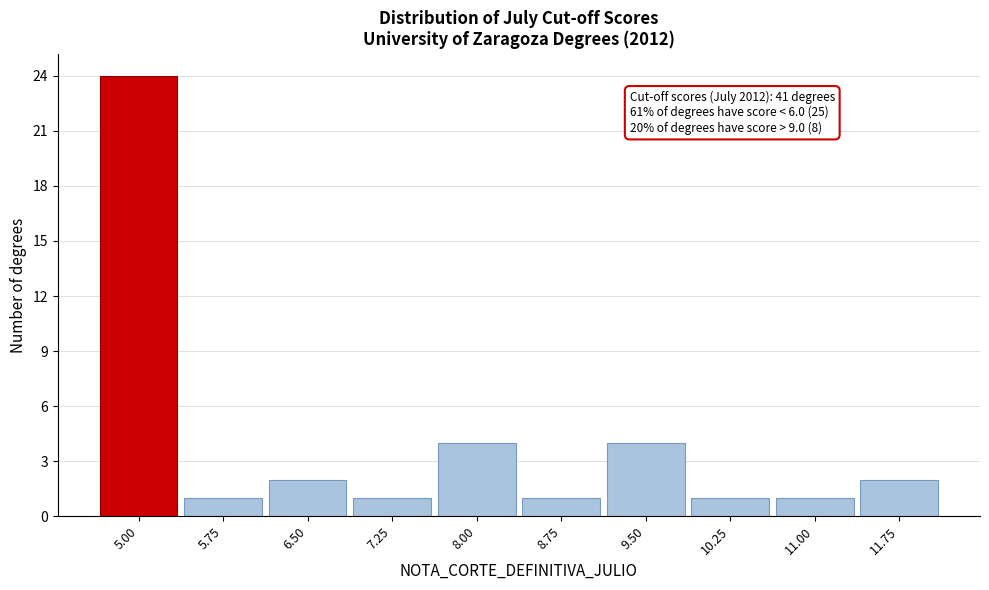

Reading right to left, extract all data points from this chart.

2	1	1	4	1	4	1	2	1	24